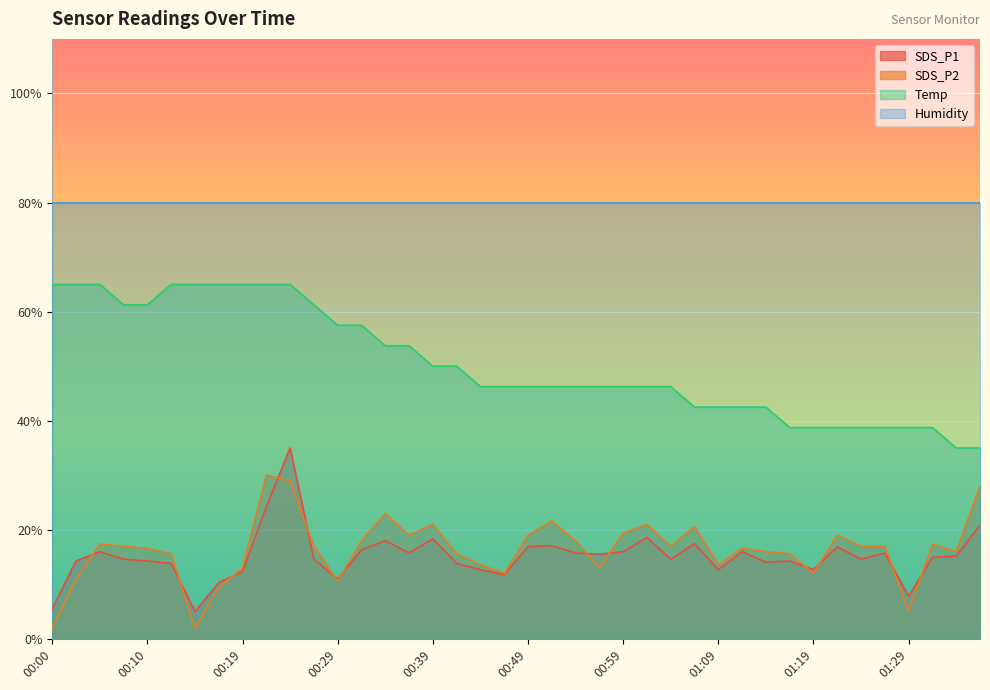

Which series changed the most between 00:05 and 00:32?

Temp